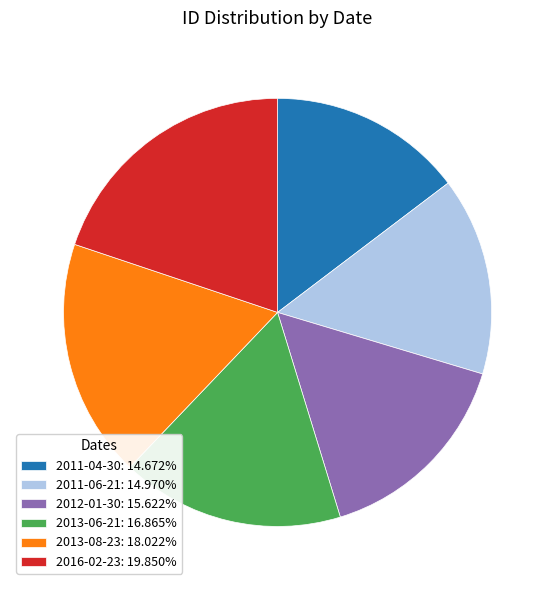

What is the largest slice in the pie chart?

2016-02-23